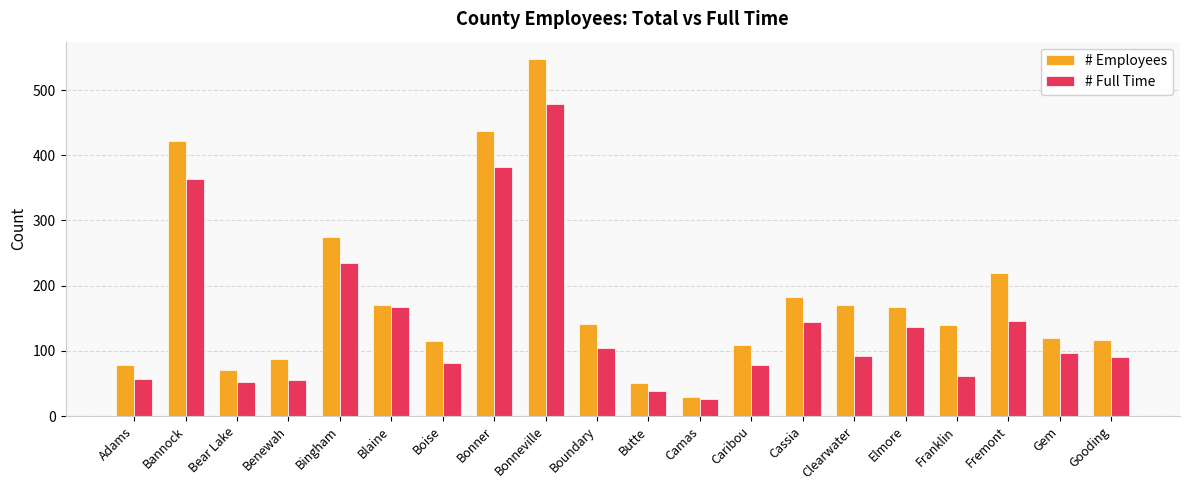

At which label does # Employees reach its peak?

Bonneville